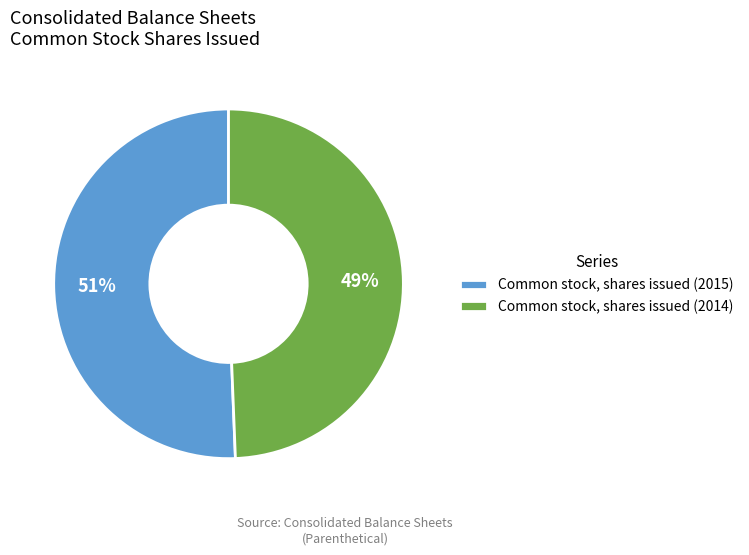

Which slice is the smallest?

Common stock, shares issued (2014)